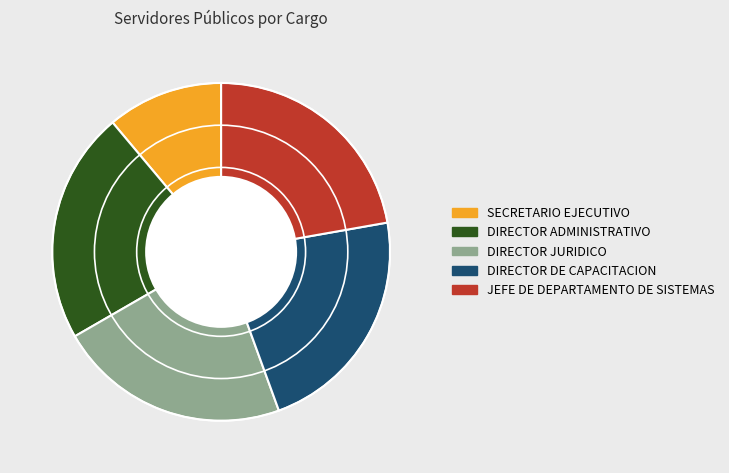

Is the sum of JEFE DE DEPARTAMENTO DE SISTEMAS and SECRETARIO EJECUTIVO greater than half?

No